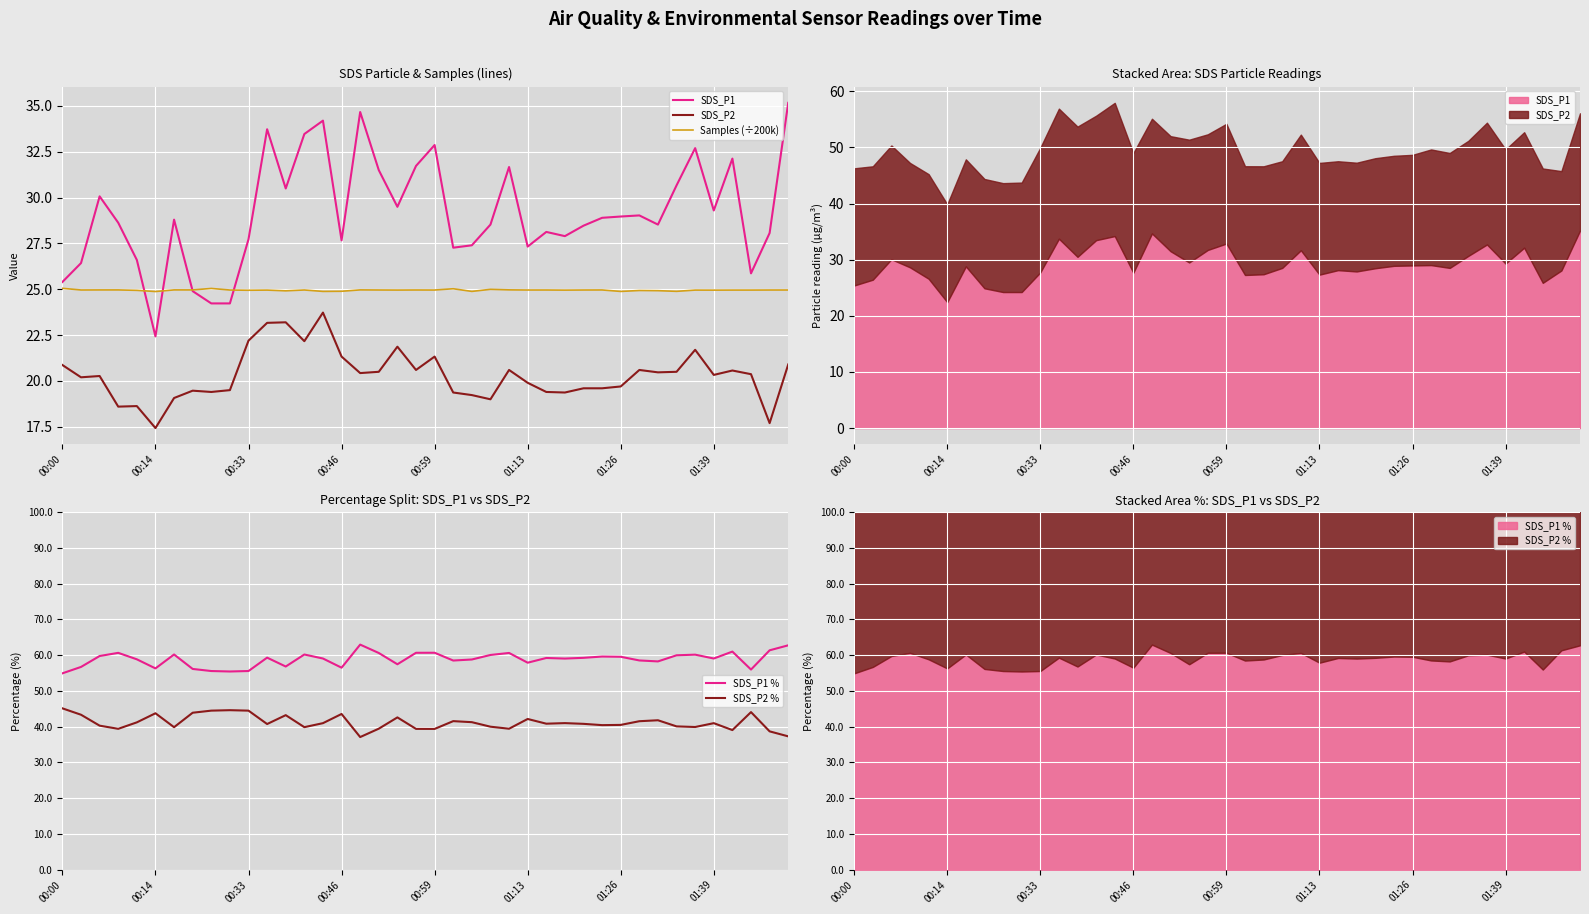

Is this an area chart (filled region under the line)?

No